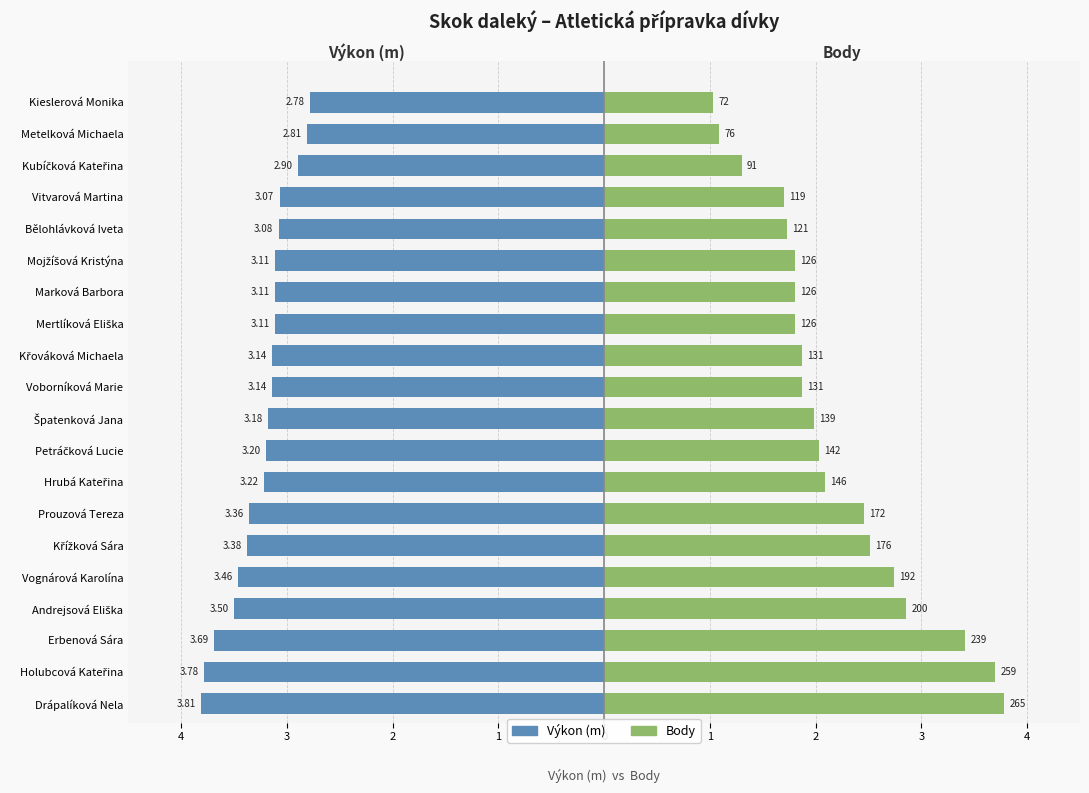

Which series has the widest spread of values?

Body (÷70)